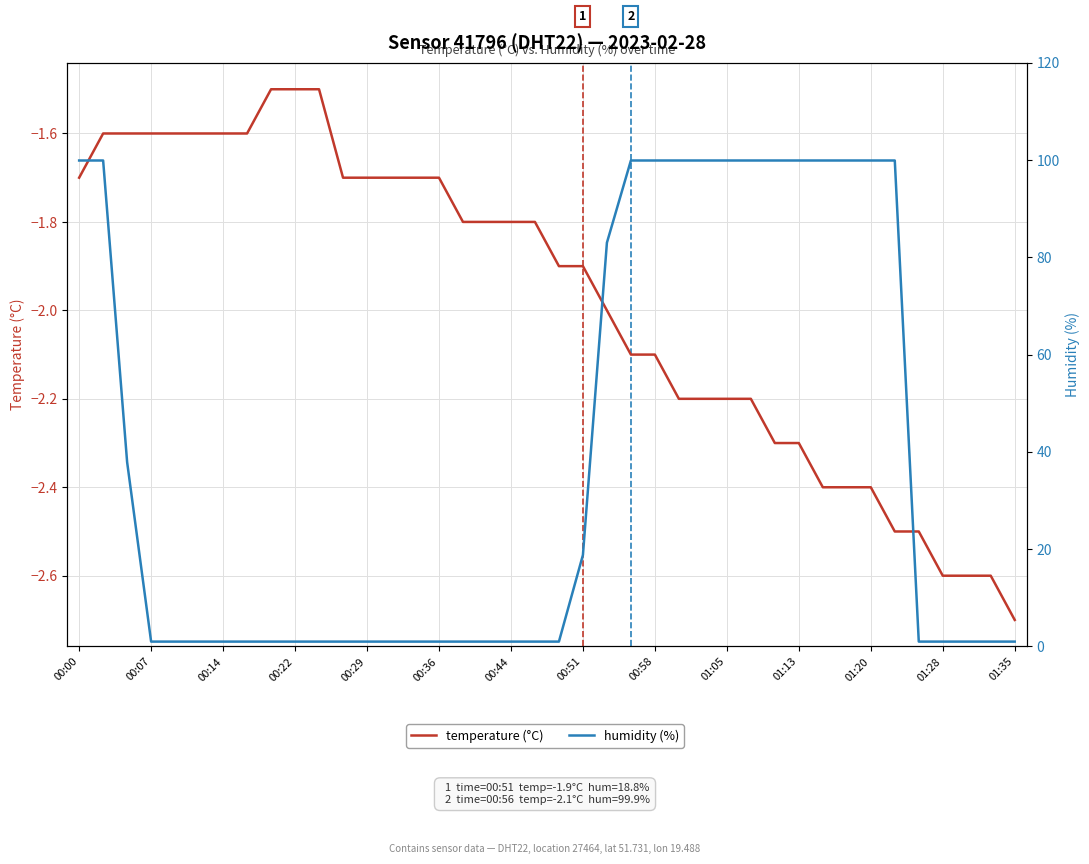

What is the difference between the maximum and minimum values in the humidity (%) series?

98.9